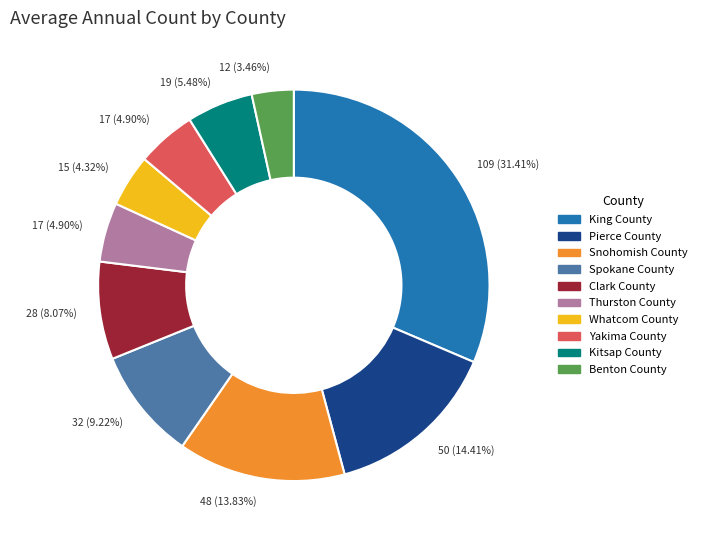

Is there a majority slice in this chart?

No